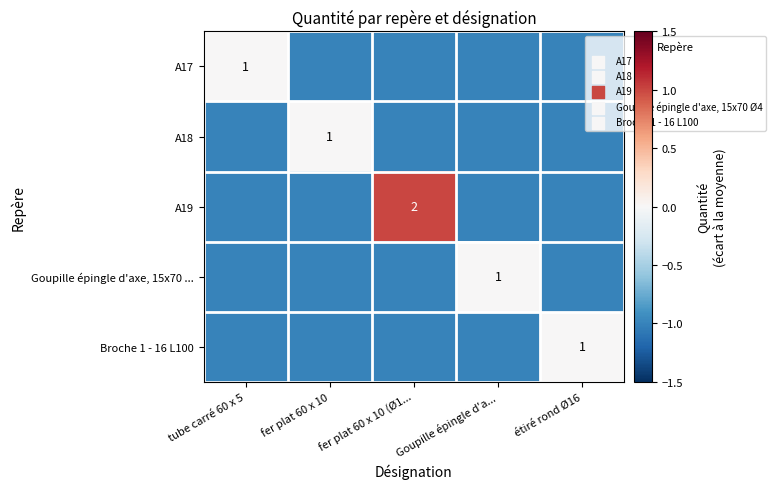

Is it true that Broche 1 - 16 L100 equals 1 at étiré rond Ø16?

True